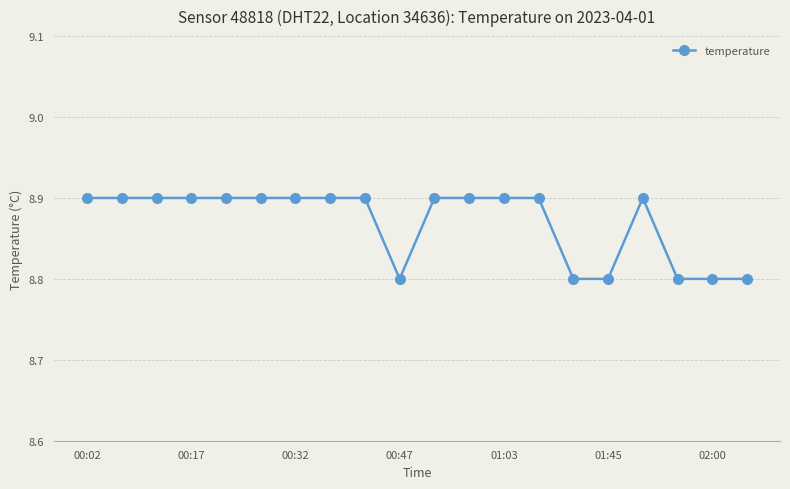

Reading right to left, transcribe all the data shown in this chart.

8.8	8.8	8.8	8.9	8.8	8.8	8.9	8.9	8.9	8.9	8.8	8.9	8.9	8.9	8.9	8.9	8.9	8.9	8.9	8.9